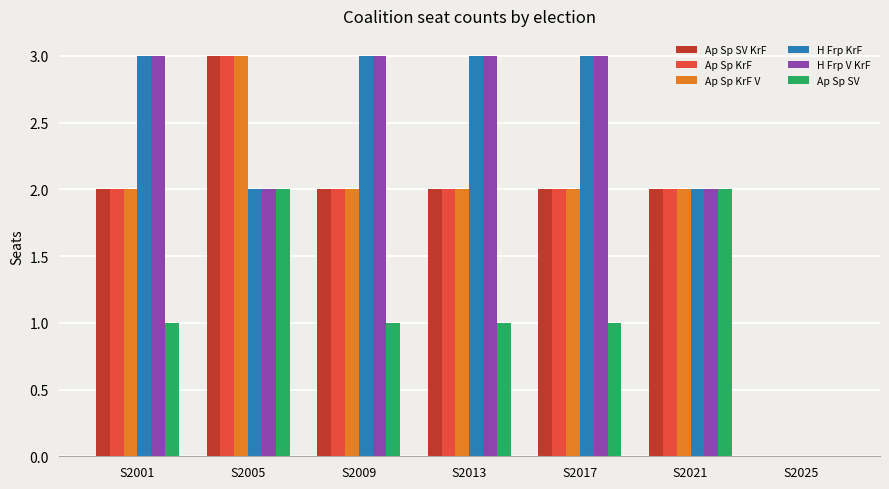

What is the total value across all series at S2001?

13